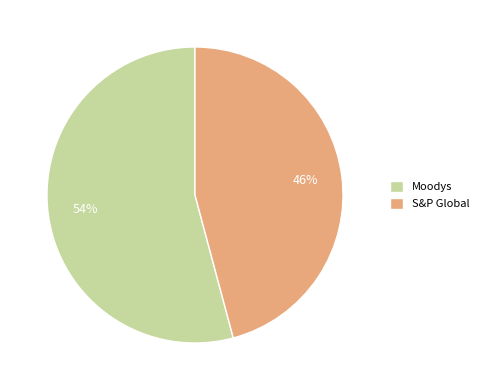

The Moodys slice represents 54% of the pie. True or false?

True